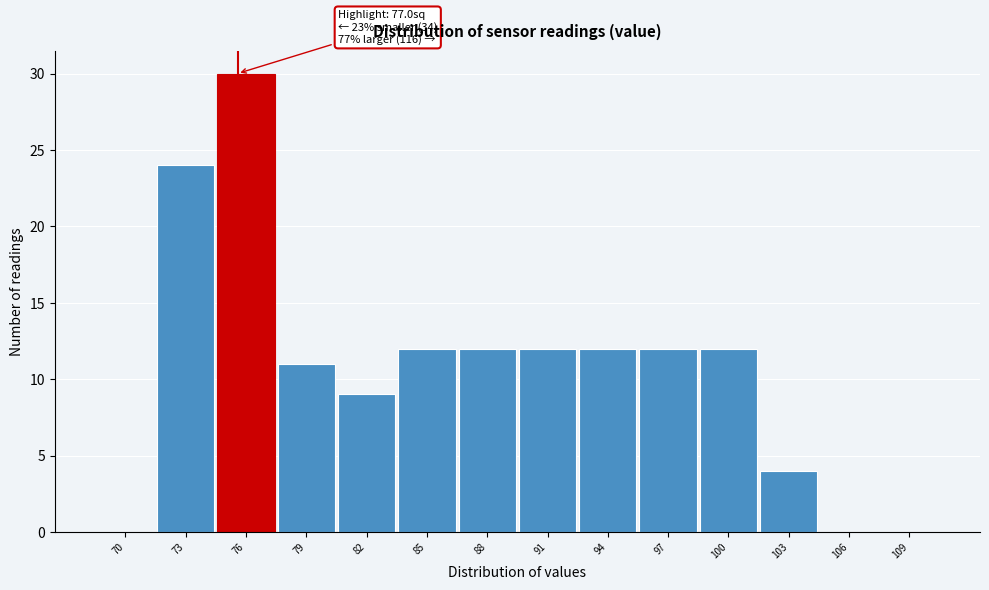

Reading left to right, what are all the values shown in this chart?

70=0	73=24	76=30	79=11	82=9	85=12	88=12	91=12	94=12	97=12	100=12	103=4	106=0	109=0